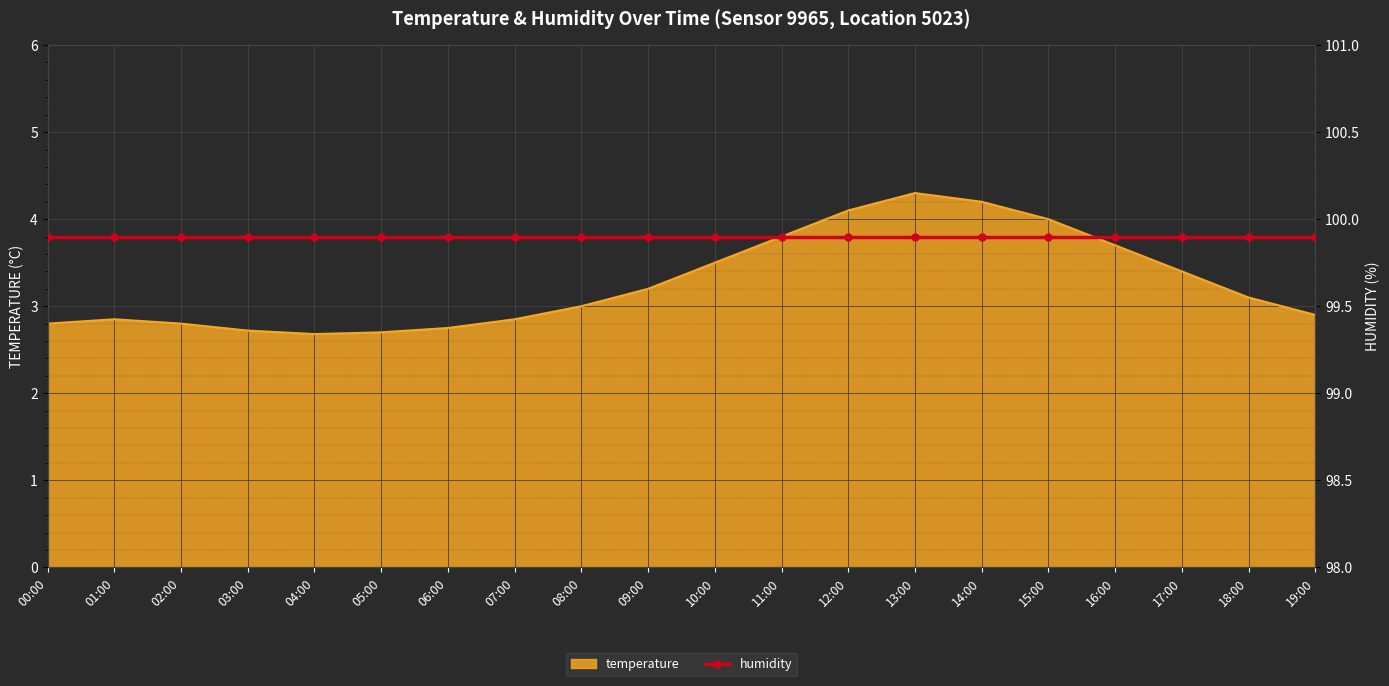

Reading left to right, extract all data points from this chart.

00:00=2.8	01:00=2.9	02:00=2.8	03:00=2.7	04:00=2.7	05:00=2.7	06:00=2.8	07:00=2.9	08:00=3.0	09:00=3.2	10:00=3.5	11:00=3.8	12:00=4.1	13:00=4.3	14:00=4.2	15:00=4.0	16:00=3.7	17:00=3.4	18:00=3.1	19:00=2.9